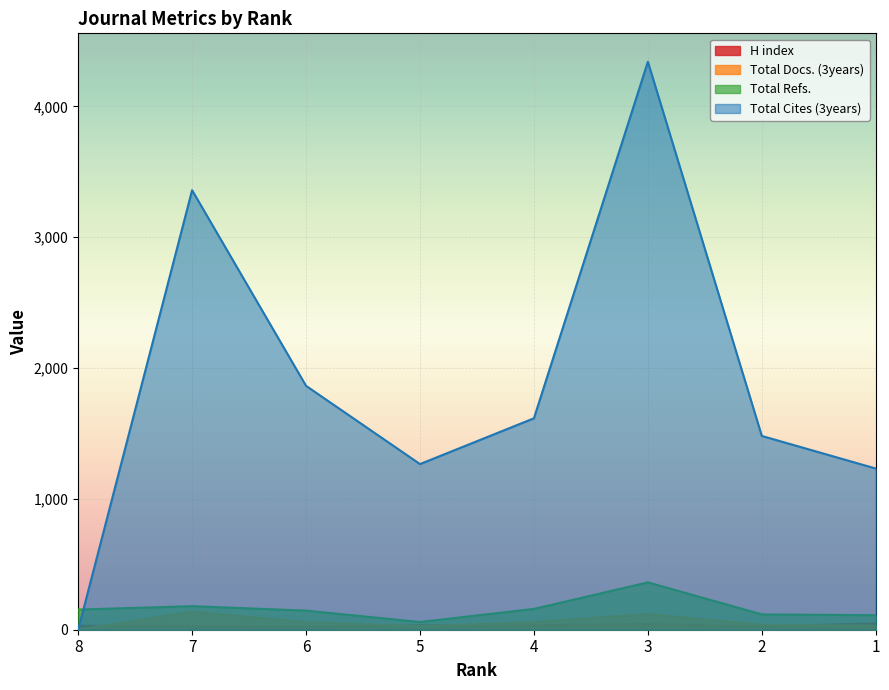

The value of Total Cites (3years) at 1 is 2022. True or false?

False